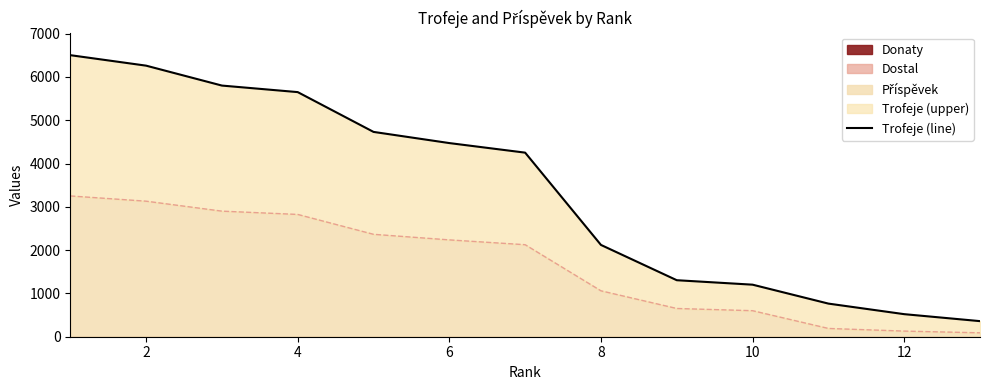

True or false: there are more than 1 points higher than both neighbors.

False